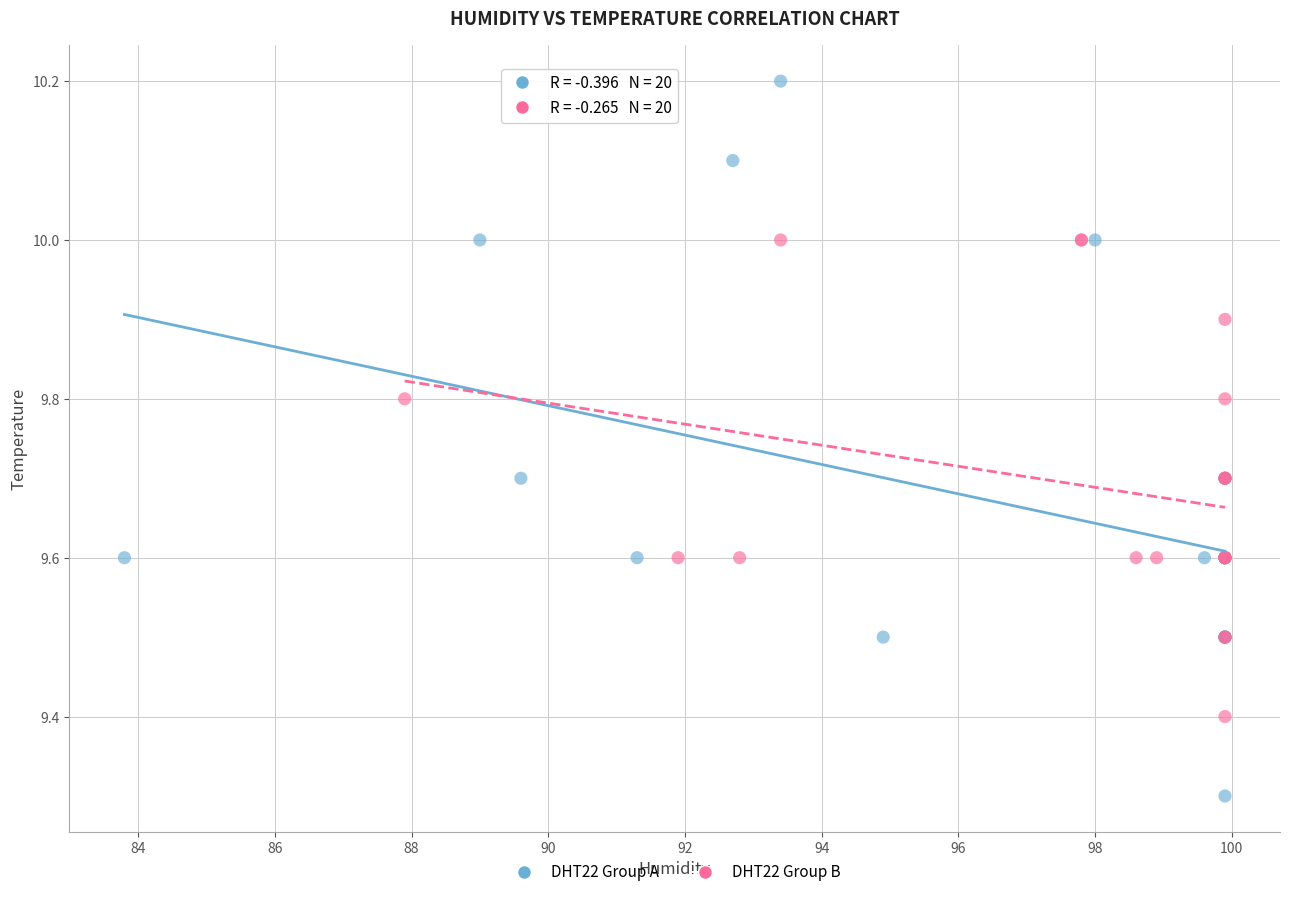

Which series has the widest spread of Y values?

DHT22 Group A